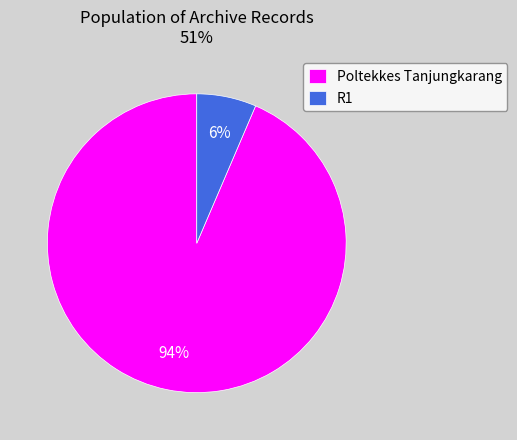

What is the majority slice?

Poltekkes Tanjungkarang